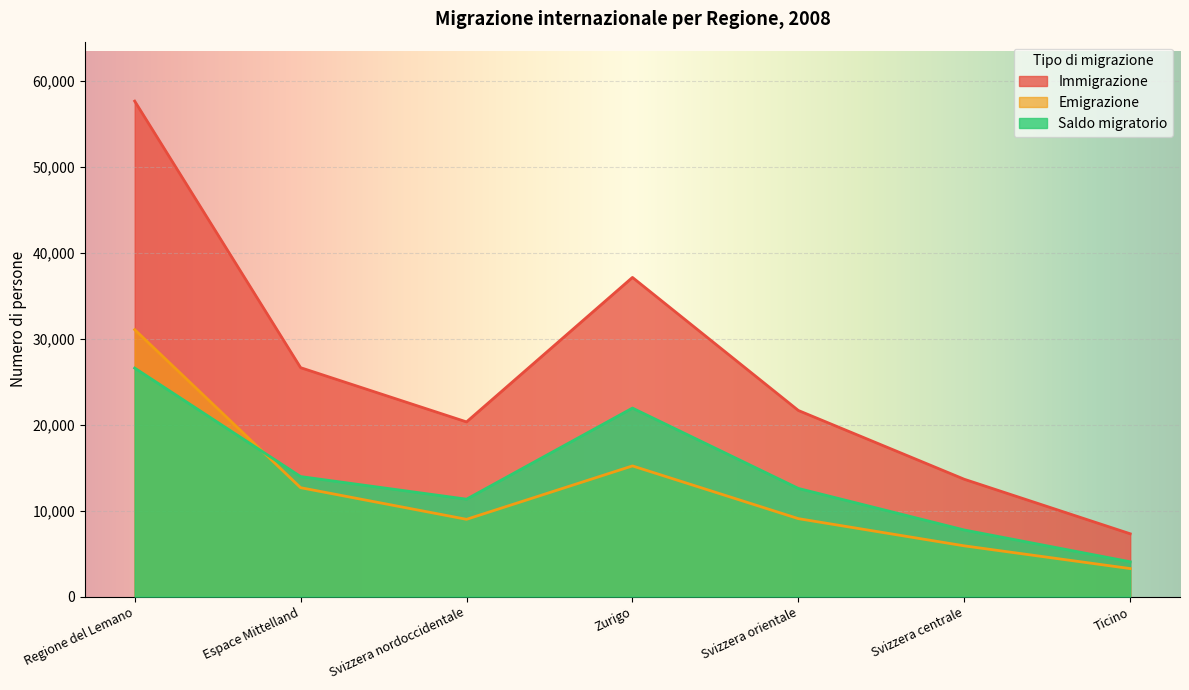

What is the sum of all Immigrazione values?

184297